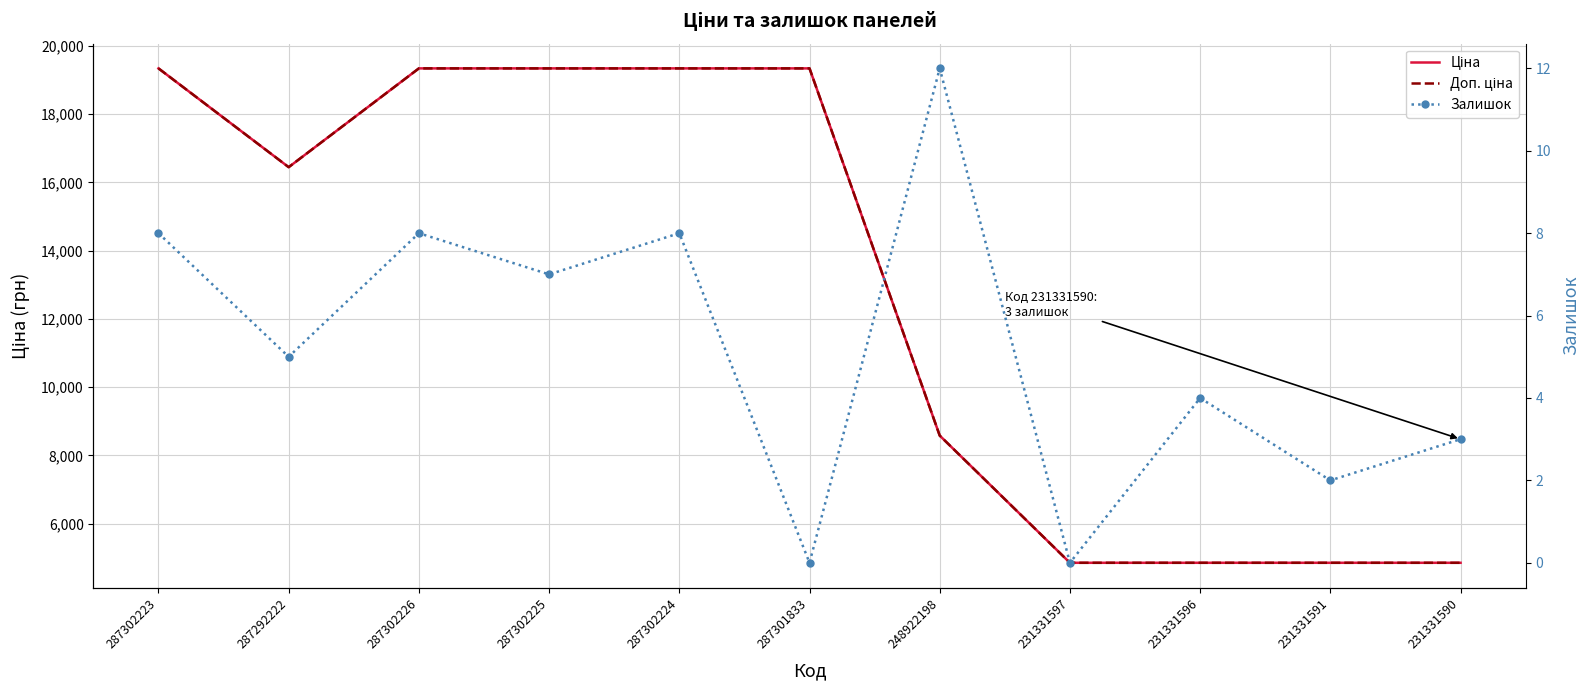

True or false: Ціна and Залишок intersect in this chart.

False